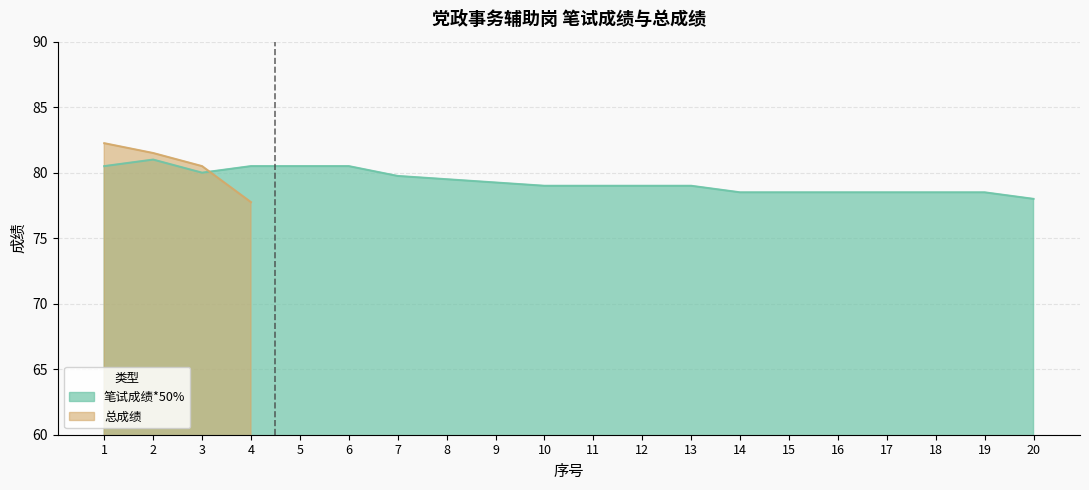

What is the difference between the maximum and minimum values?

3.0